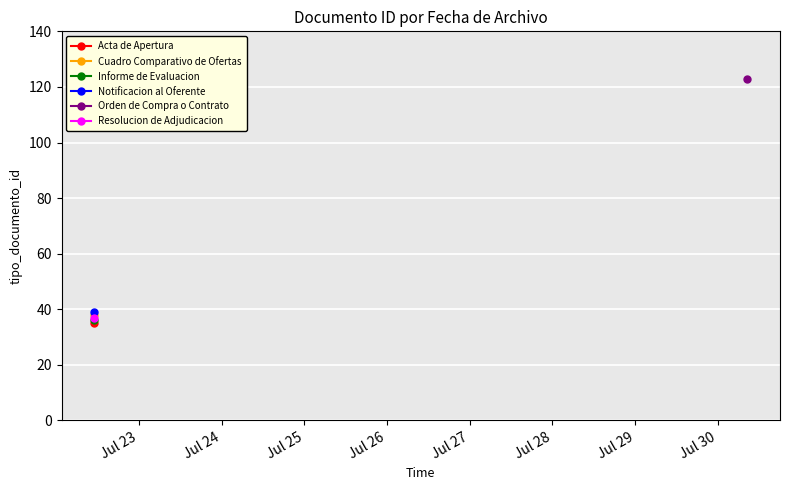

Where does the data first go above 38?

2014-07-22 11:01:13